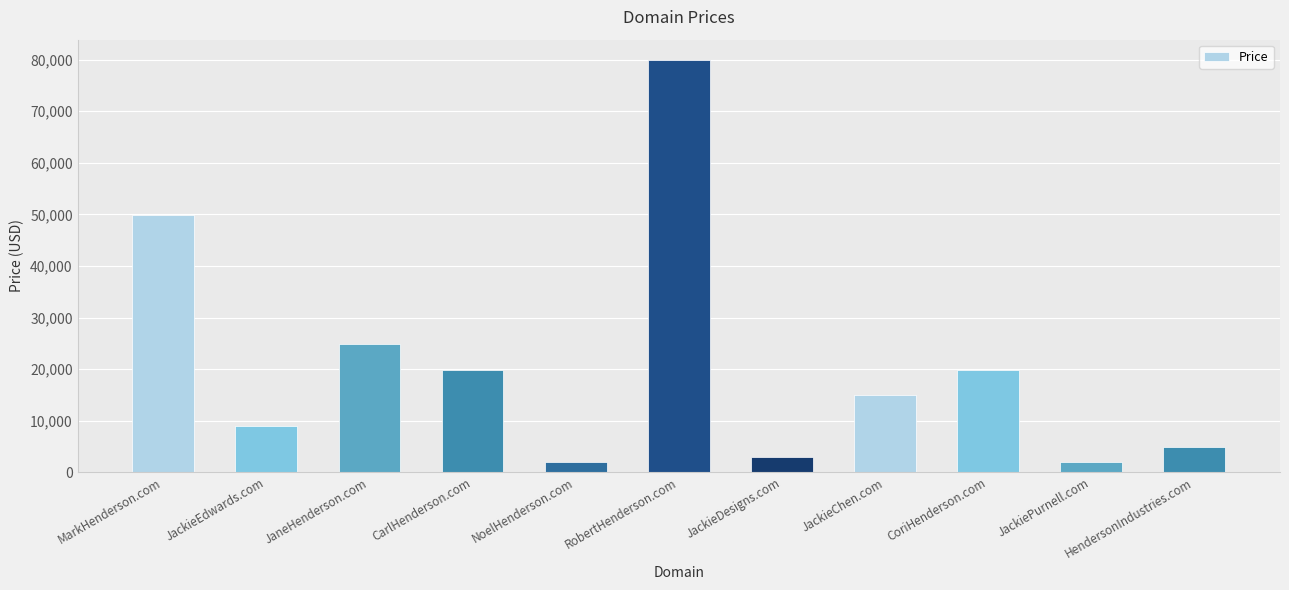

How many values are below 14888?

5